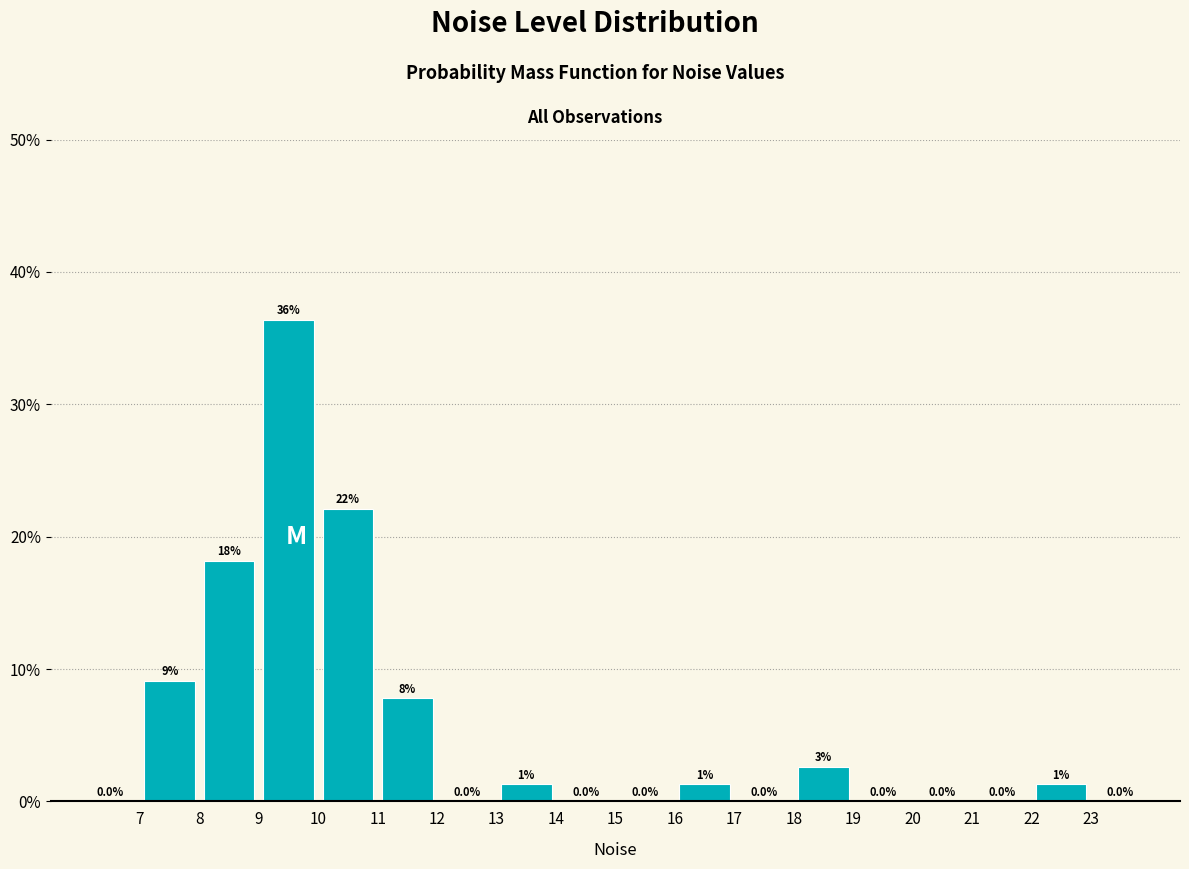

Over which range of the x-axis is the bar tallest?

9 to 10